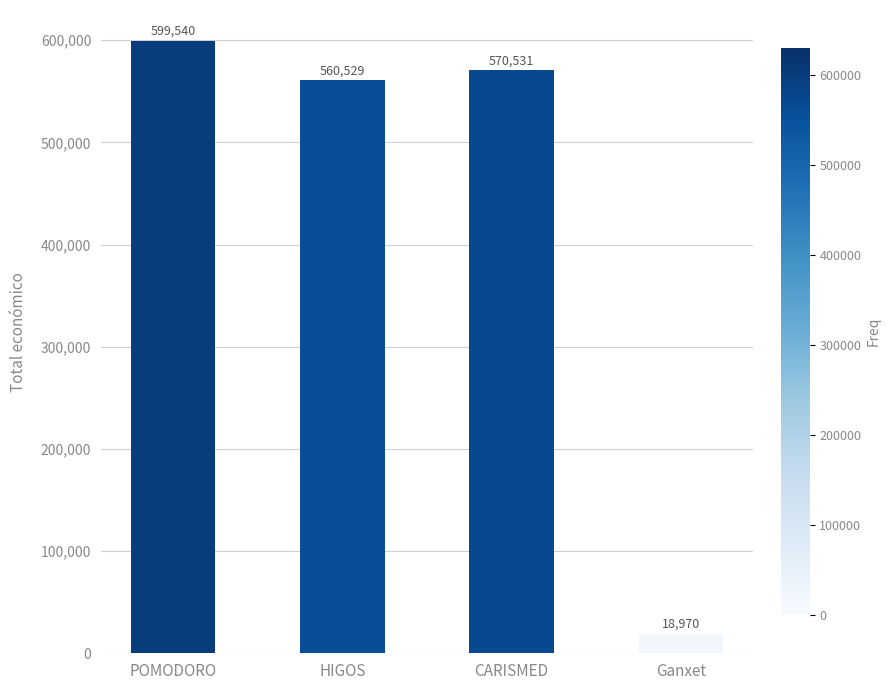

Which has a higher value, HIGOS or Ganxet?

HIGOS